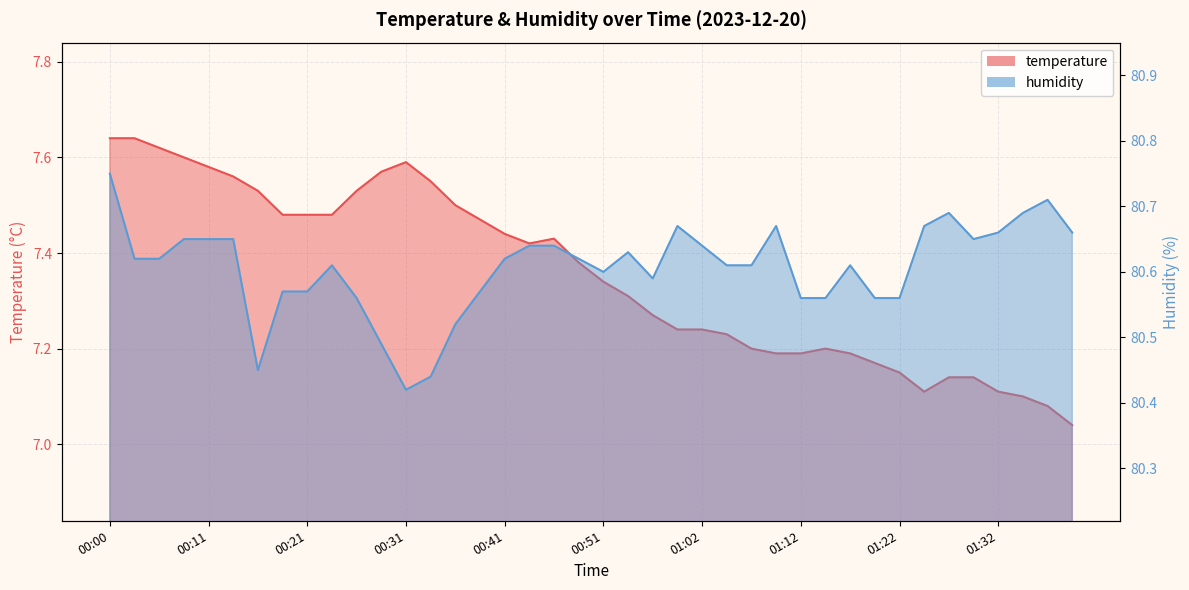

What is the difference between the humidity values at 01:20 and 00:03?

0.1